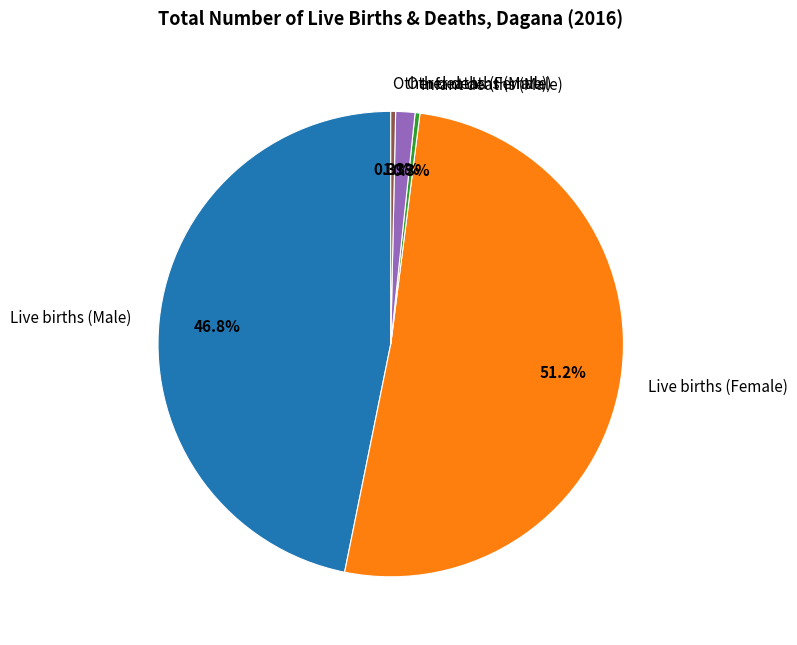

How many slices are in this pie chart?

5